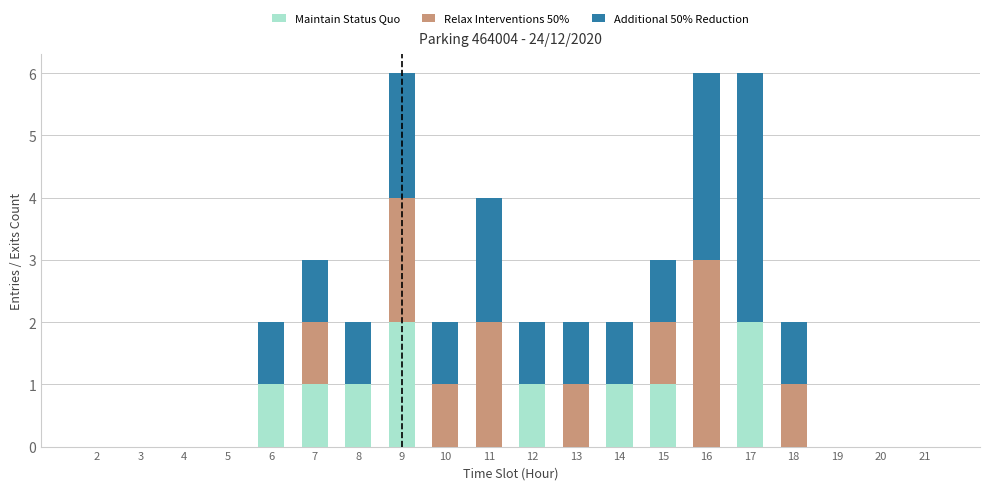

What is the total value across all series at 7?

3